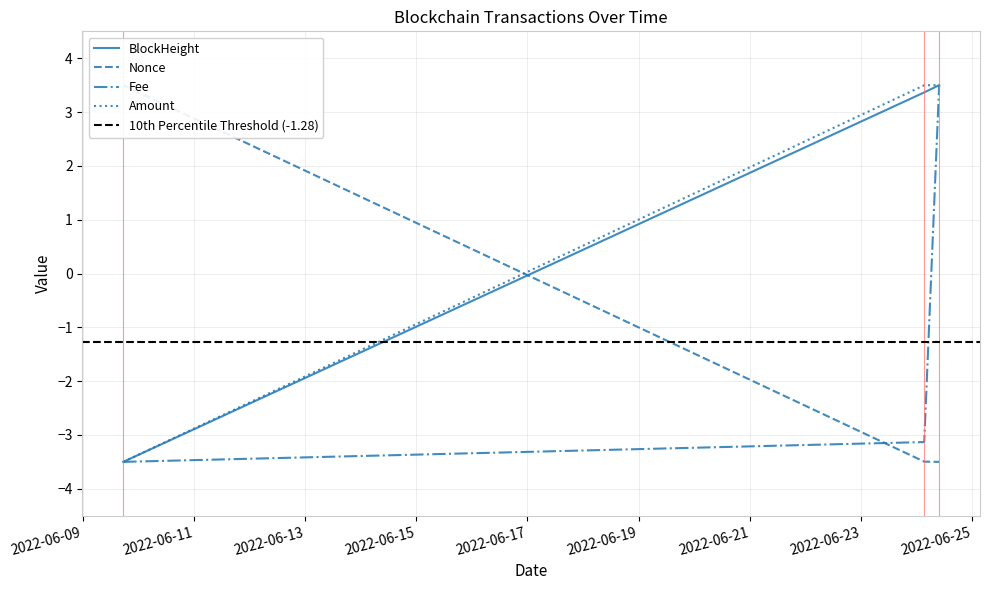

At how many categories does at least one series exceed 0?

3